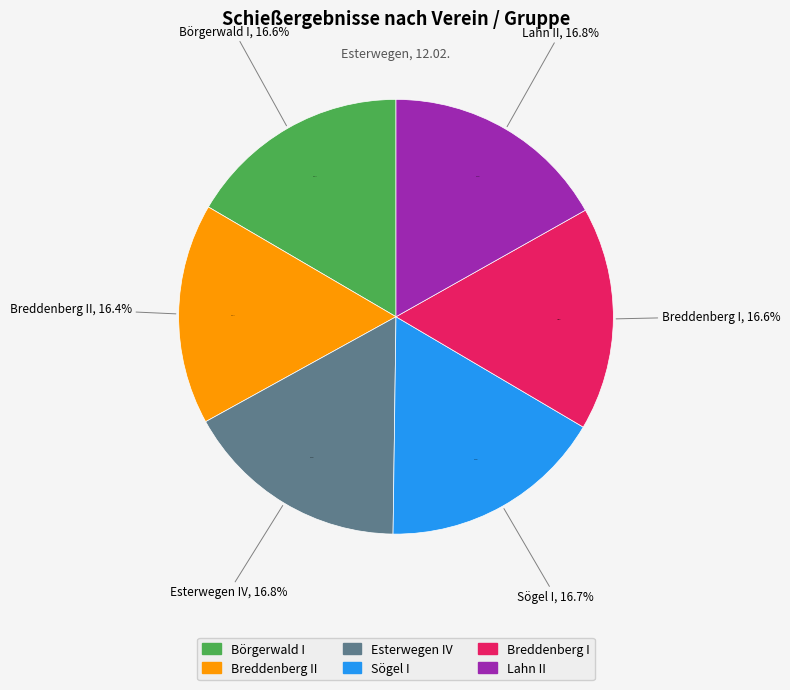

True or false: Breddenberg II accounts for 24% of the total.

False